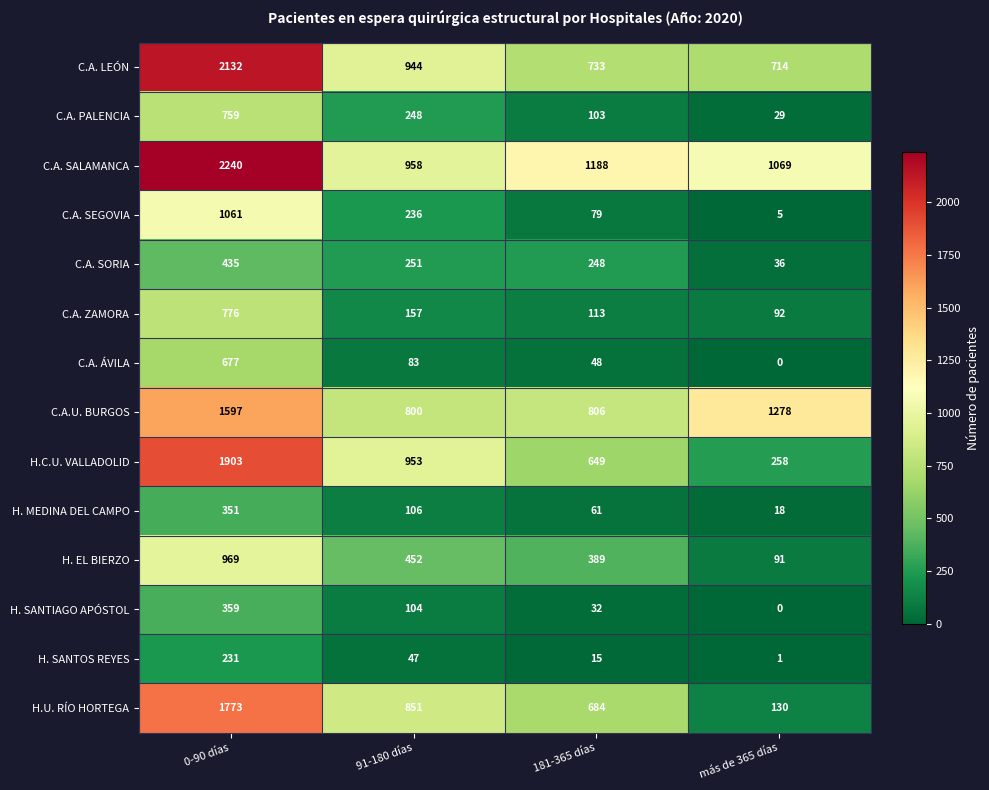

Rank the series by their maximum value, from lowest to highest.

H. SANTOS REYES, H. MEDINA DEL CAMPO, H. SANTIAGO APÓSTOL, C.A. SORIA, C.A. ÁVILA, C.A. PALENCIA, C.A. ZAMORA, H. EL BIERZO, C.A. SEGOVIA, C.A.U. BURGOS, H.U. RÍO HORTEGA, H.C.U. VALLADOLID, C.A. LEÓN, C.A. SALAMANCA